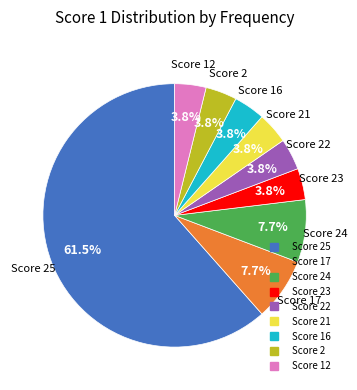

Is there a majority slice in this chart?

Yes